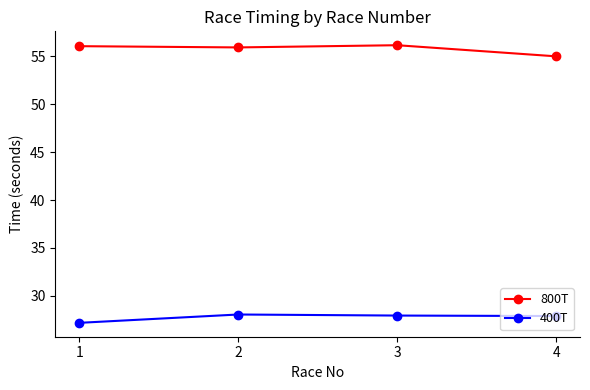

Does the chart display data point markers on the line(s)?

Yes